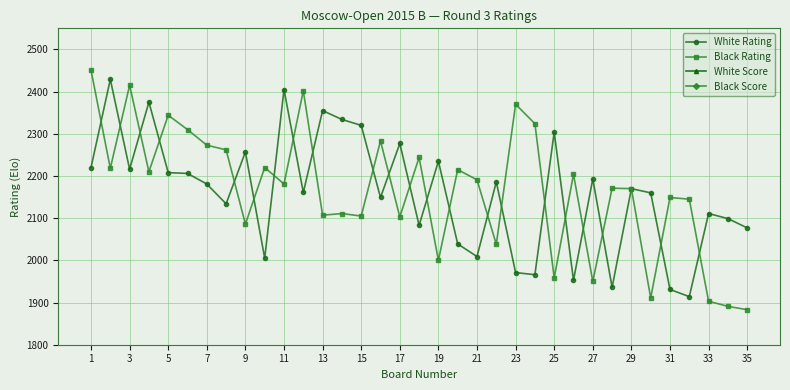

True or false: Black Rating has more than 2 points higher than both neighbors.

True